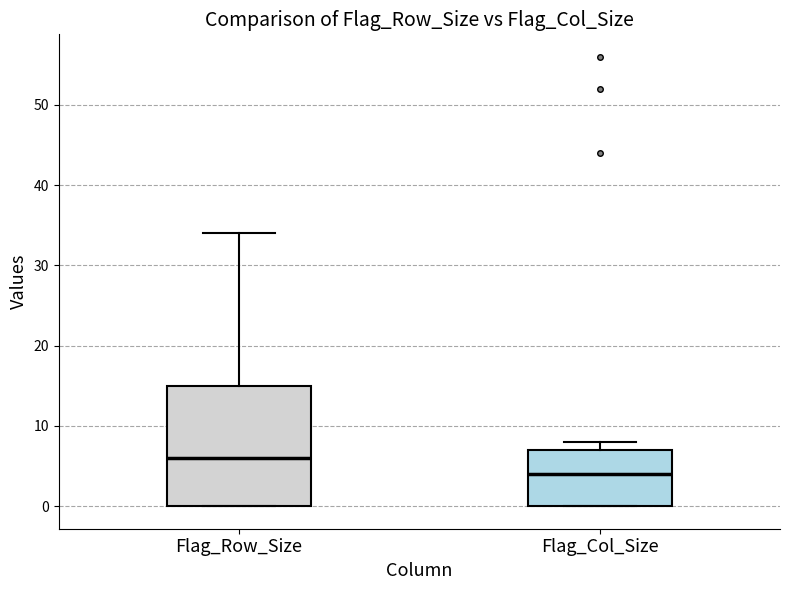

Which box is the tallest, from its lower edge to its upper edge?

Flag_Row_Size